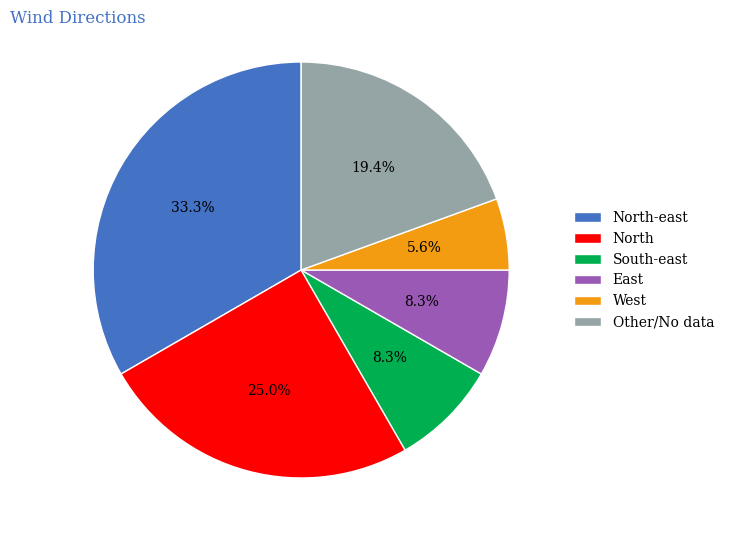

What portion of the pie excludes North?

75.0%